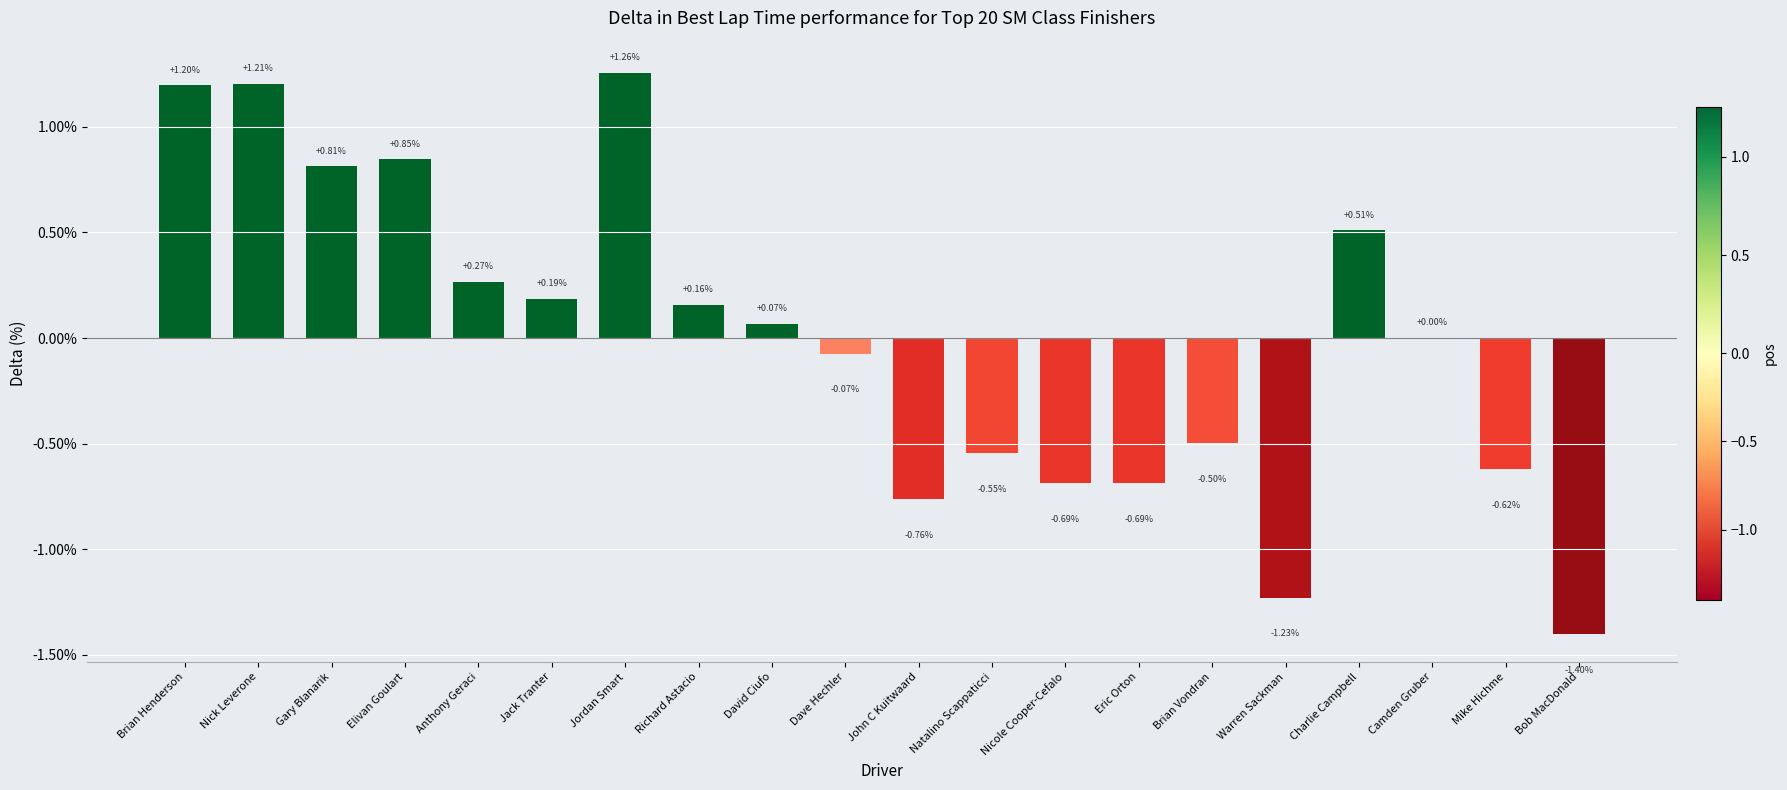

Which label corresponds to the largest value in the chart?

Jordan Smart